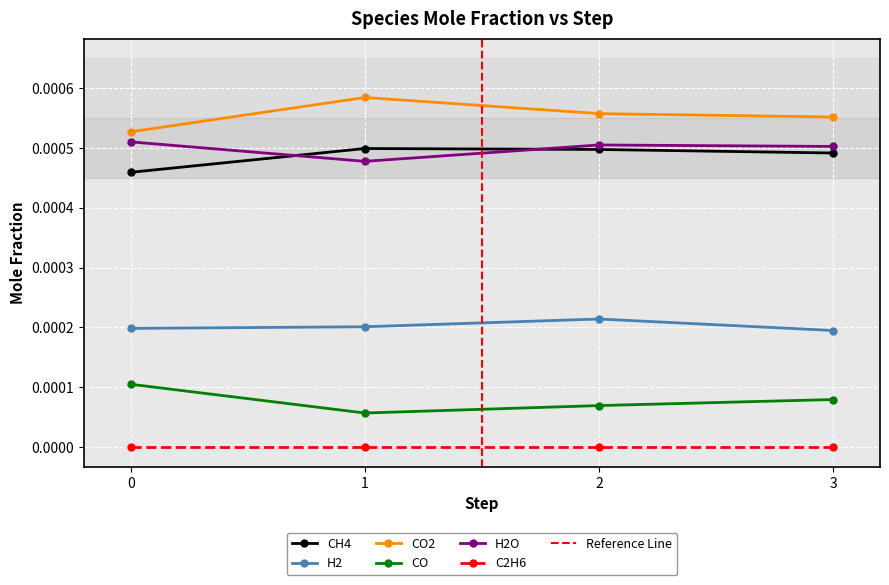

The H2O series shows 0.0 at 2. True or false?

False